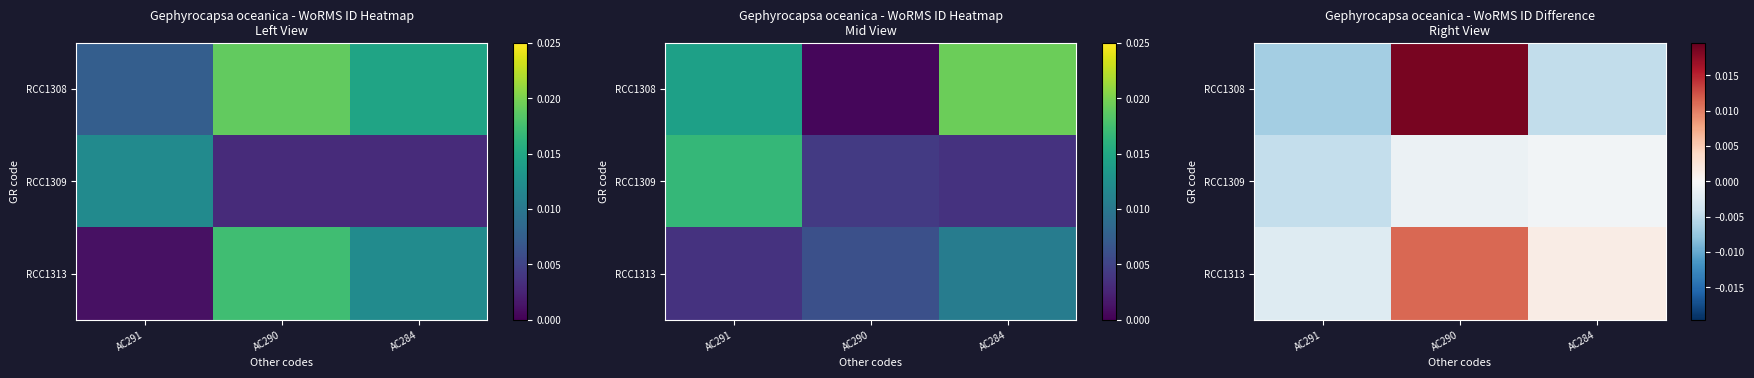

True or false: RCC1308 has a value of -0.0 at AC284.

False